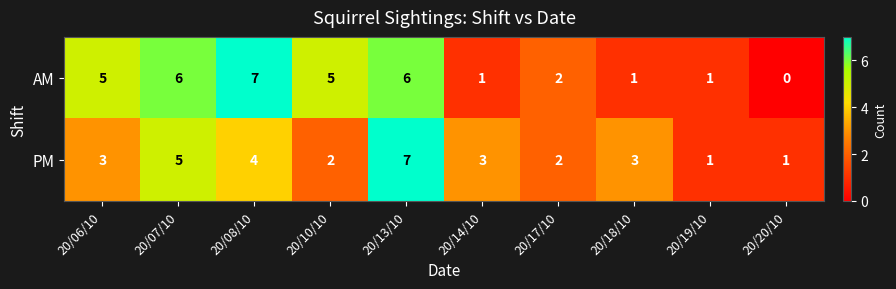

How many categories are shown in the chart?

10